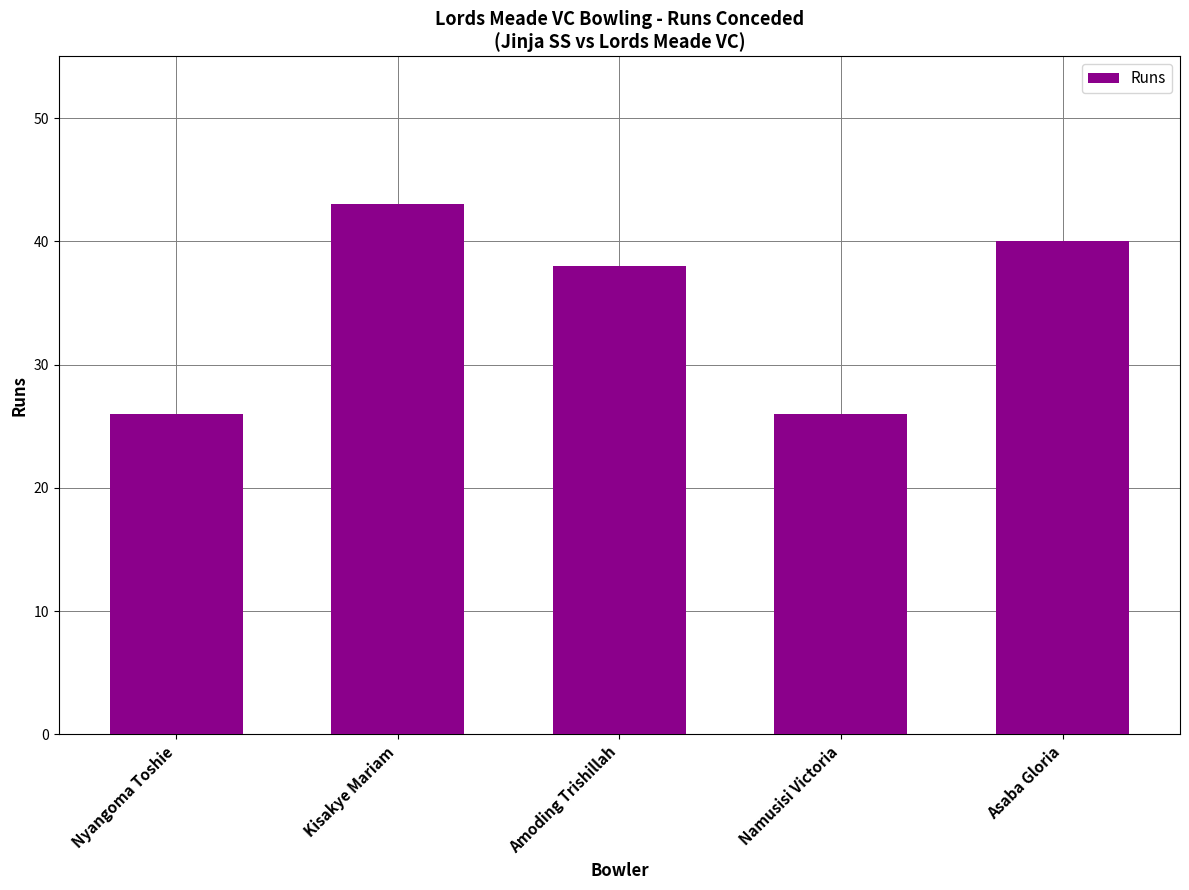

What is the difference between the maximum and second lowest values?

17